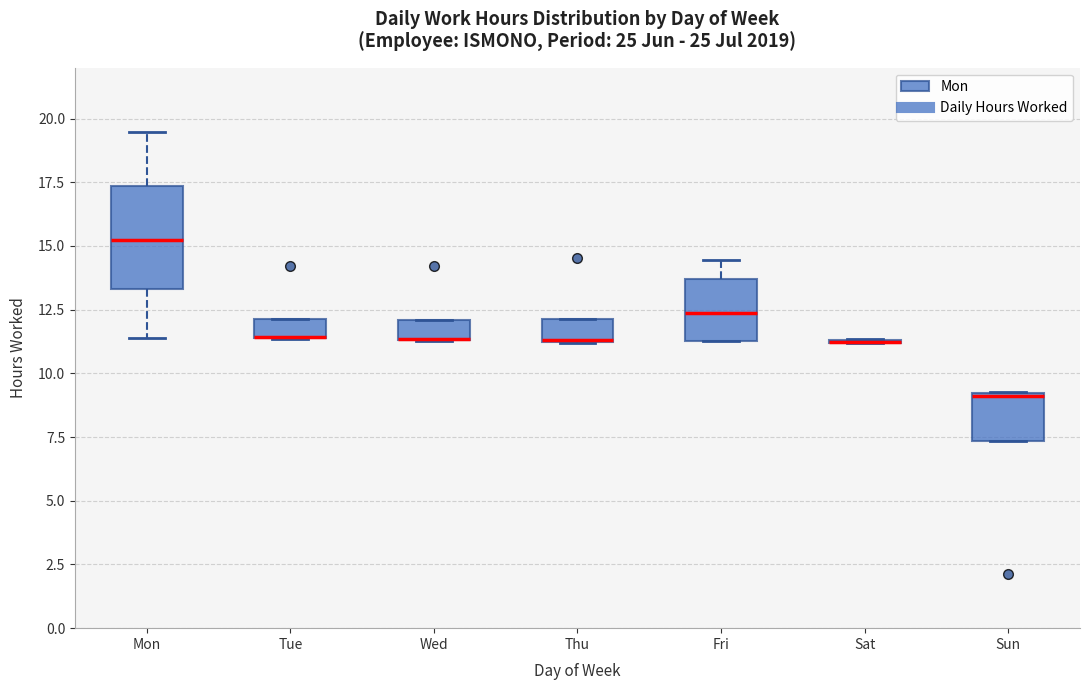

Comparing the boxes themselves (not the whiskers), which one is the tallest?

Mon